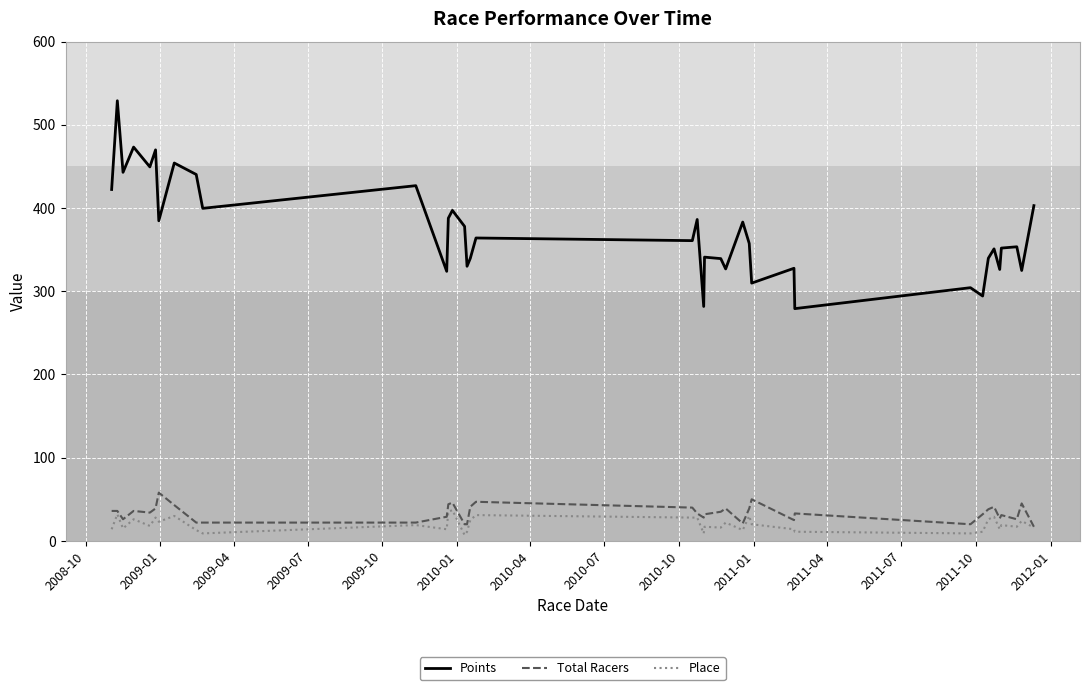

True or false: Place and Points intersect in this chart.

False